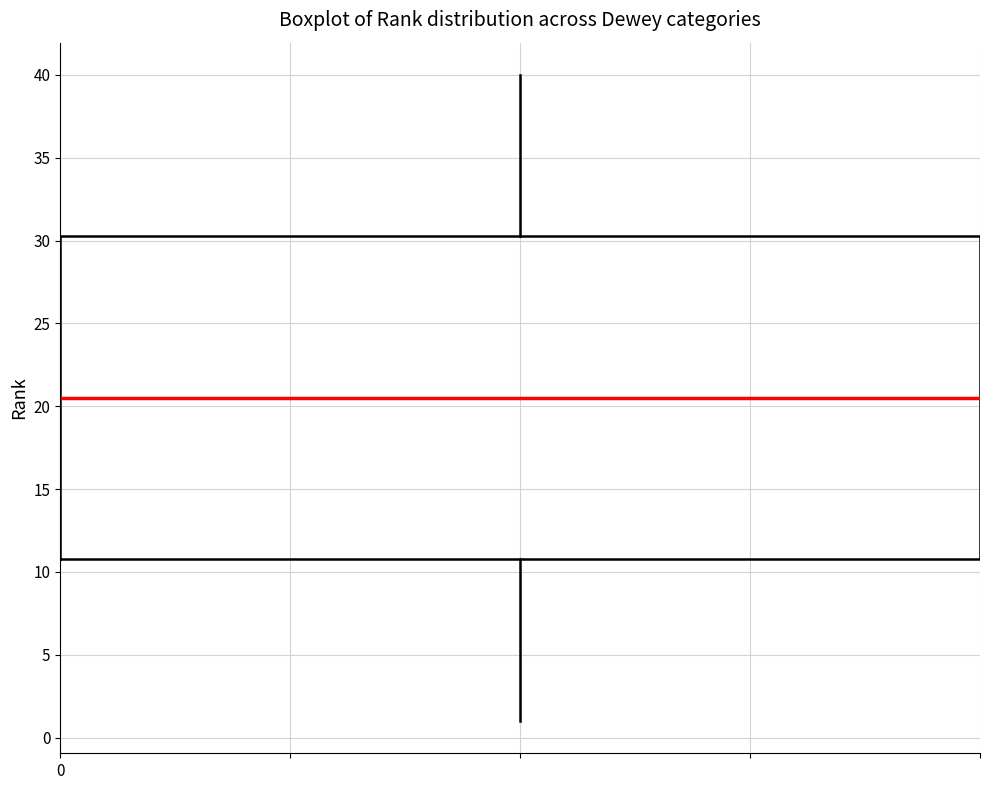

Read this box plot against the y-axis: the position of the median line, the range covered by the box, and the ends of both whiskers. The values are not printed on the chart, so give them approximately, as read against the axis.

median 20.5, box 11.0 to 30.5, whiskers 1.0 to 40.0